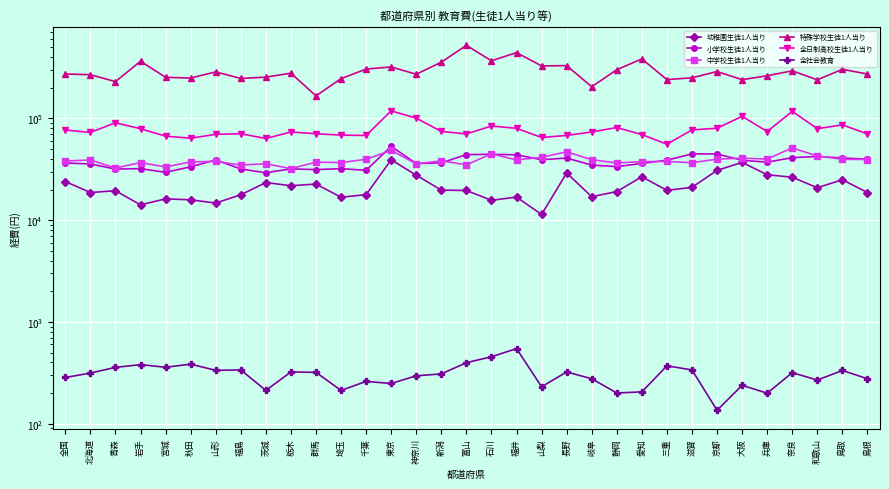

What position from the left is 滋賀?

26